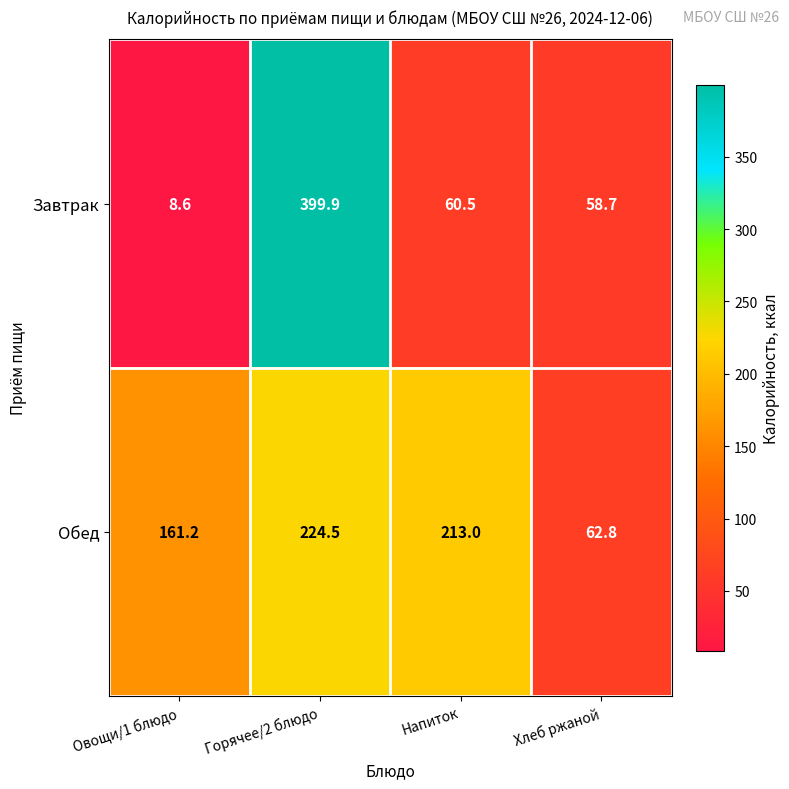

What is the difference between the highest and lowest values at Хлеб ржаной?

4.1